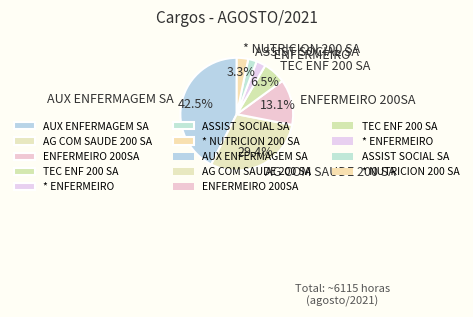

To the nearest percent, what is the average slice percentage?

14%